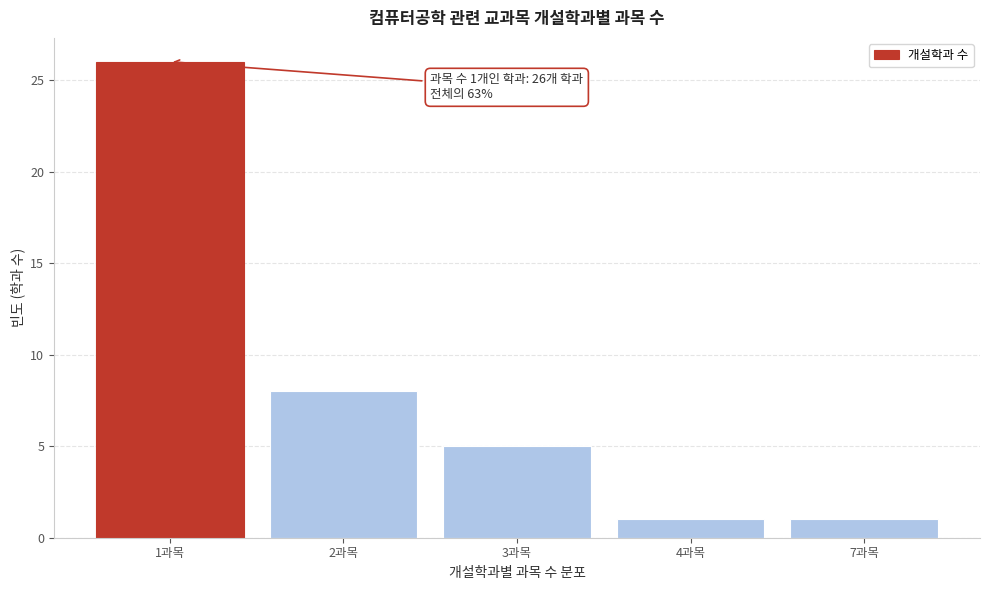

Reading left to right, list all the values displayed in this chart.

26	8	5	1	1